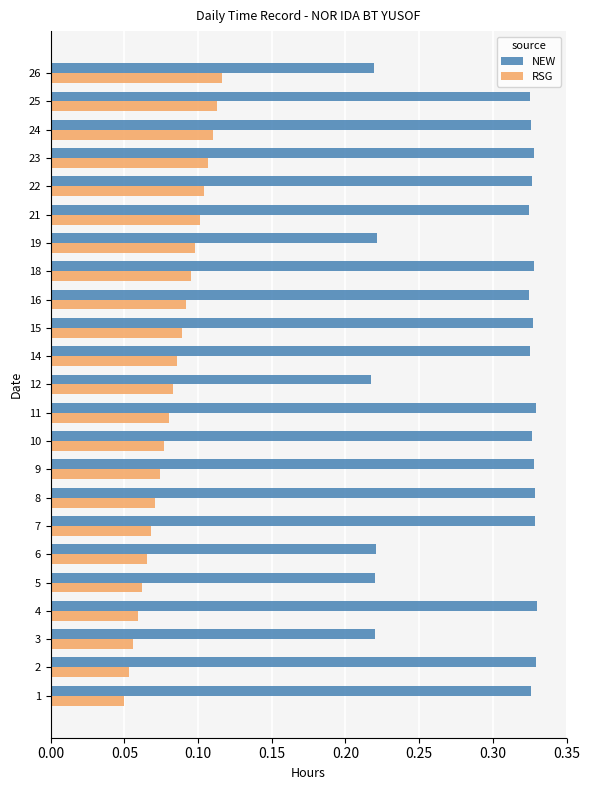

Is the value of RSG at 15 greater than the value of NEW at 22?

No